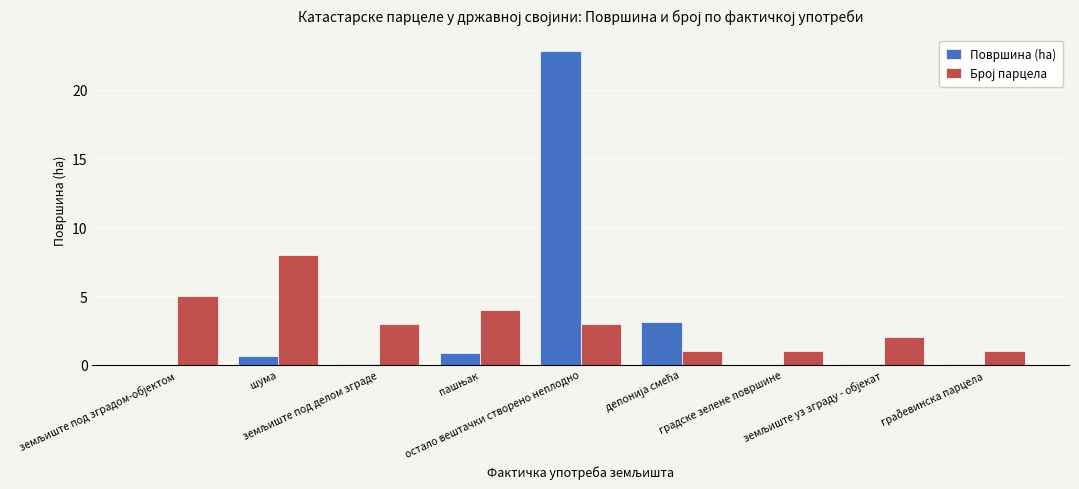

What is the highest value of the Површина (ha) series?

22.8